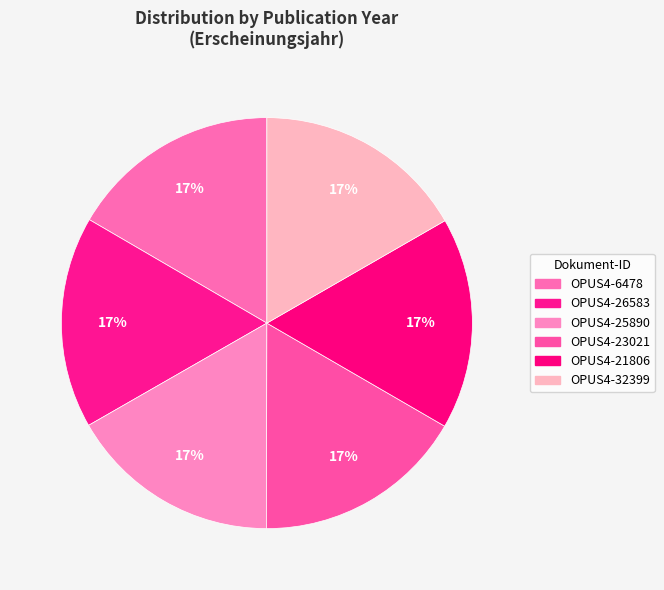

How many slices are in this pie chart?

6